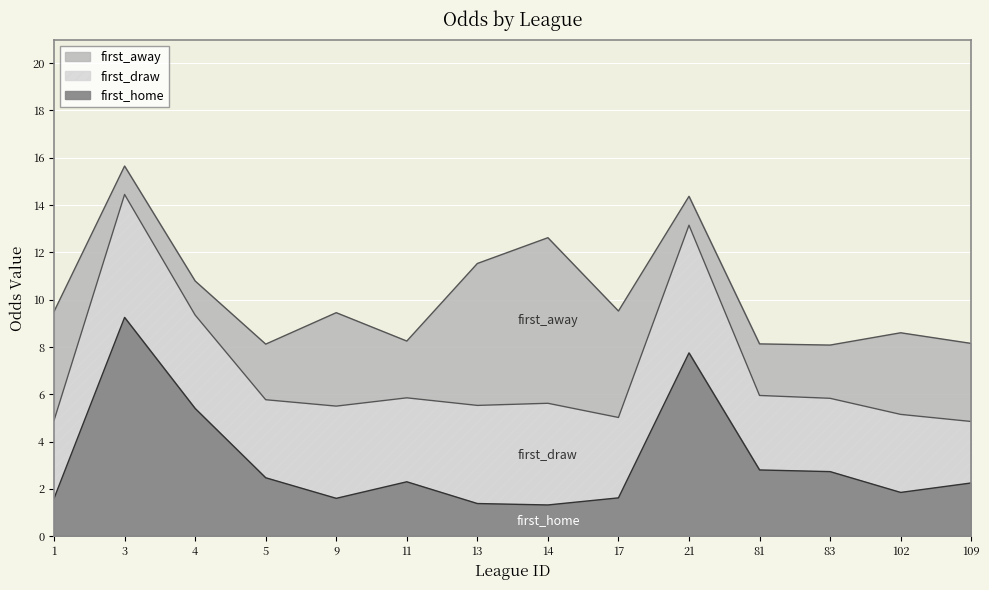

Is the value of first_away at 5 greater than the value of first_draw at 13?

No